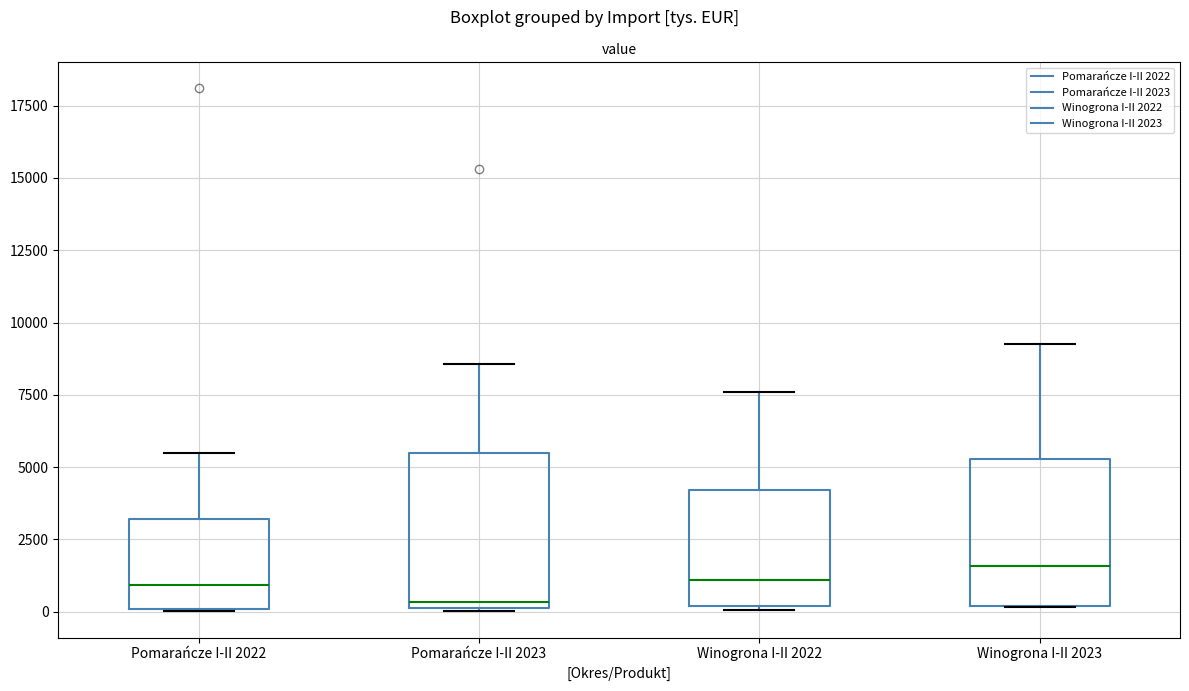

Reading left to right, transcribe this box plot: for each box, give where its median line is, the range the box spans, and where its two whiskers end, as read against the y-axis. The values are not printed on the chart, so give them approximately, as read against the axis.

Pomarańcze I-II 2022: median 1000, box 0 to 3000, whiskers 0 to 5500
Pomarańcze I-II 2023: median 500, box 0 to 5500, whiskers 0 to 8500
Winogrona I-II 2022: median 1000, box 0 to 4000, whiskers 0 to 7500
Winogrona I-II 2023: median 1500, box 0 to 5500, whiskers 0 to 9500